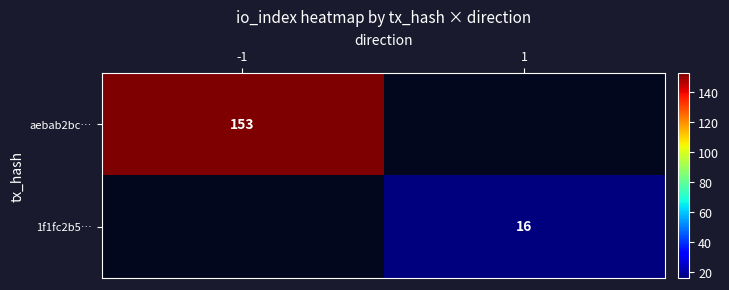

How many categories are shown in the chart?

2